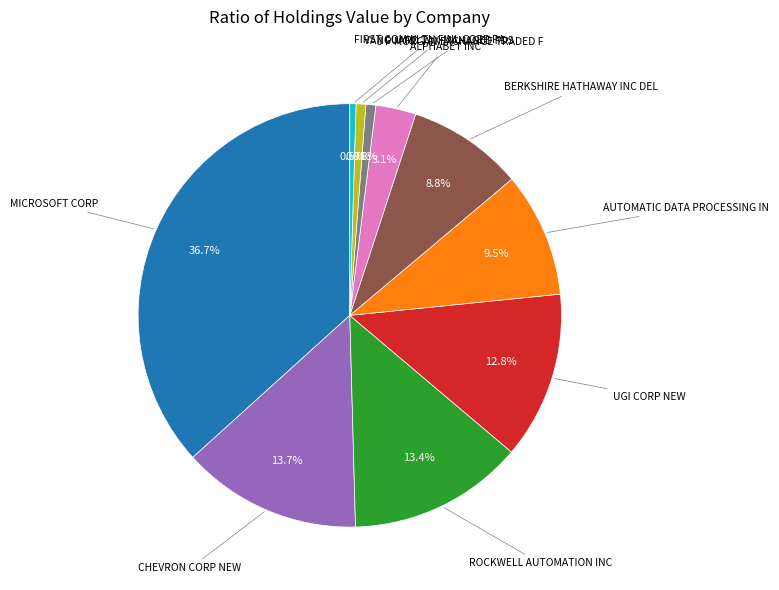

Does any single category account for the majority?

No